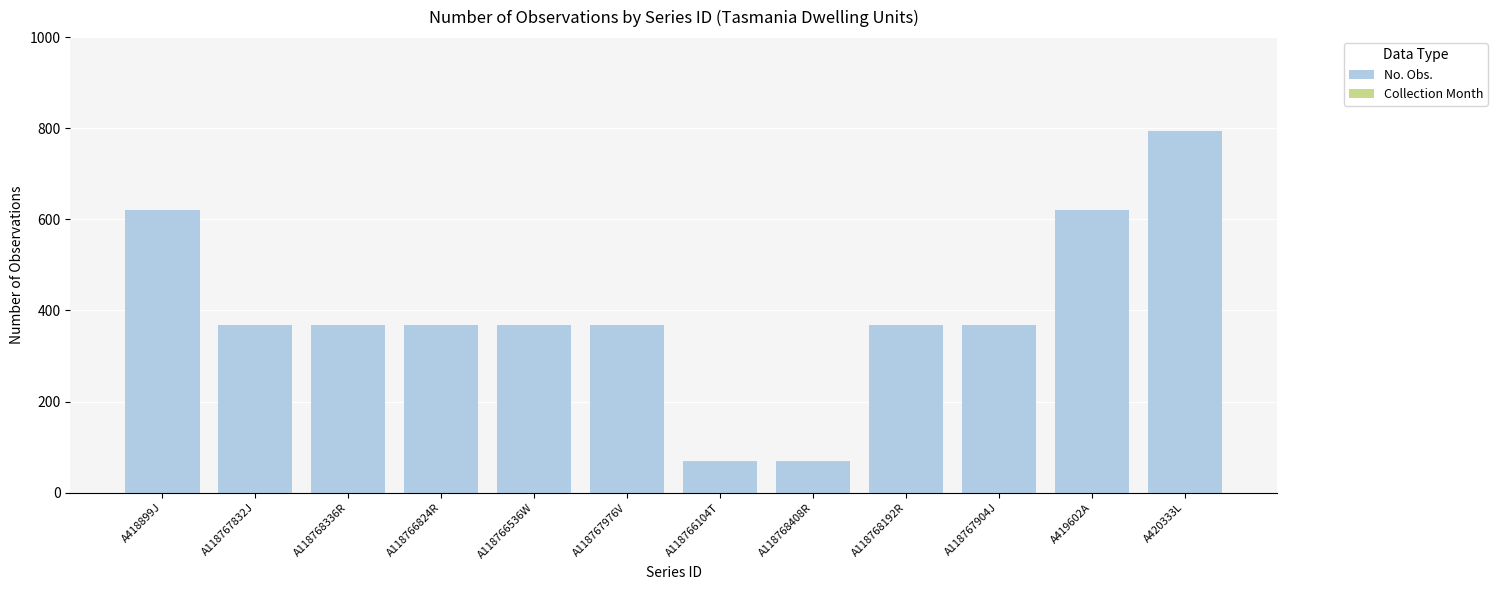

What is the highest value of the No. Obs. series?

794